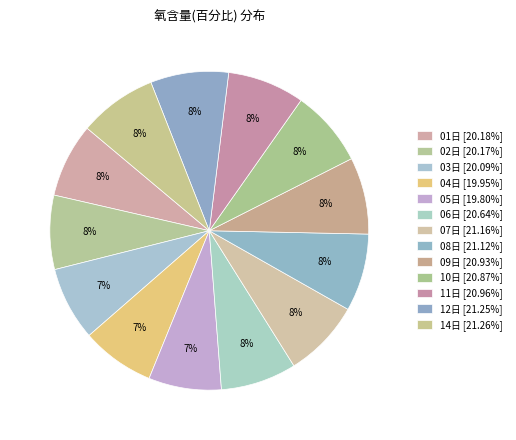

Does any single category account for the majority?

No